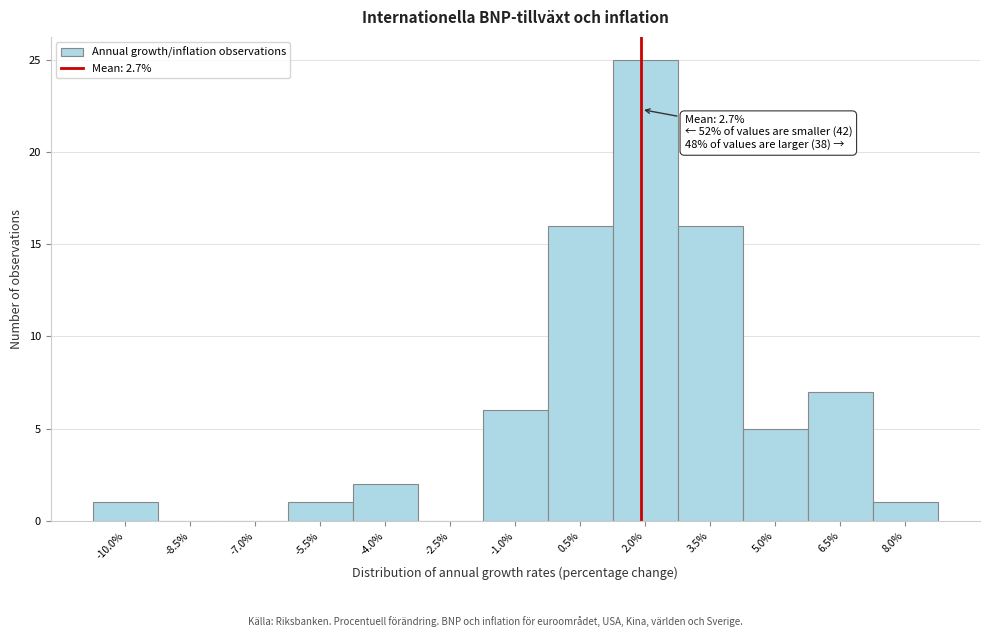

Reading left to right, list all the values displayed in this chart.

-10.0%=1	-8.5%=0	-7.0%=0	-5.5%=1	-4.0%=2	-2.5%=0	-1.0%=6	0.5%=16	2.0%=25	3.5%=16	5.0%=5	6.5%=7	8.0%=1